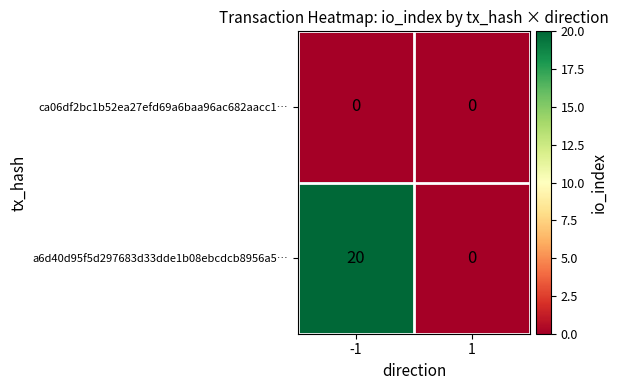

Reading left to right, list all the values displayed in this chart.

ca06df2bc1b52ea27efd69a6baa96ac682aacc1…: -1=0	1=0
a6d40d95f5d297683d33dde1b08ebcdcb8956a5…: -1=20	1=0